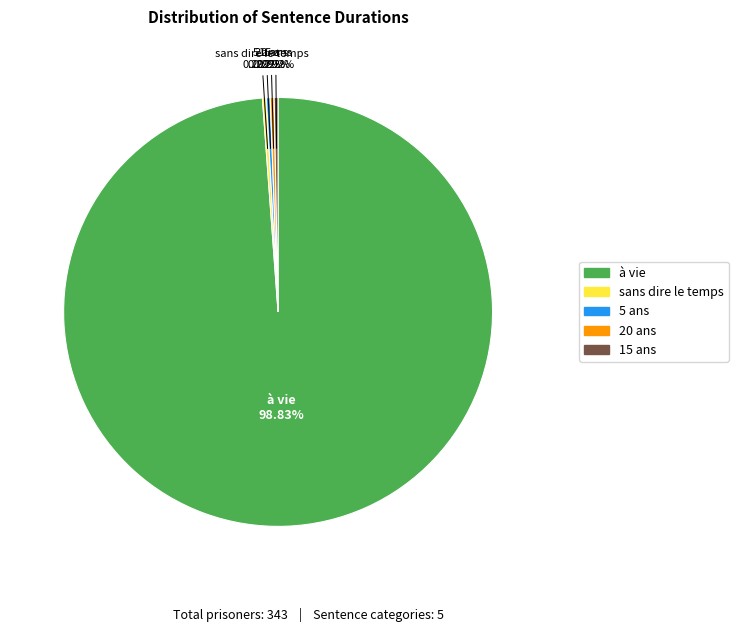

How many slices are in this pie chart?

5